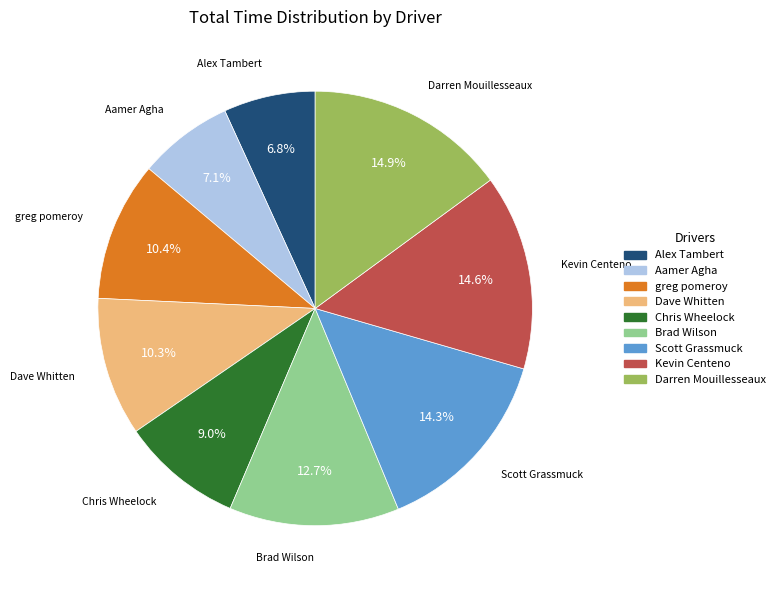

What is the ratio of the value at Dave Whitten to the value at Darren Mouillesseaux?

0.7